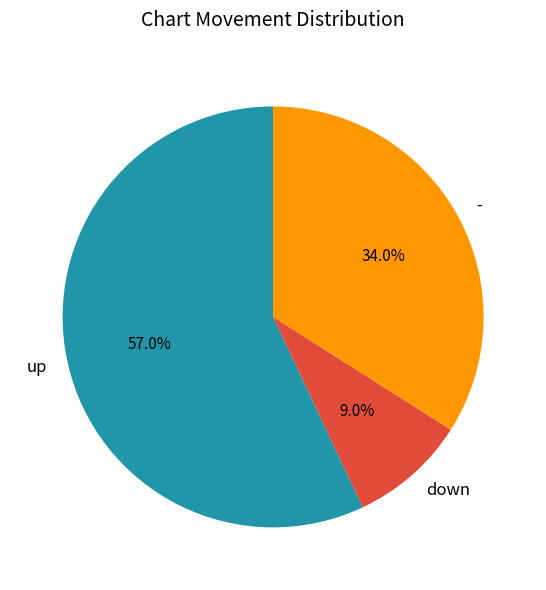

How many segments does this pie chart have?

3